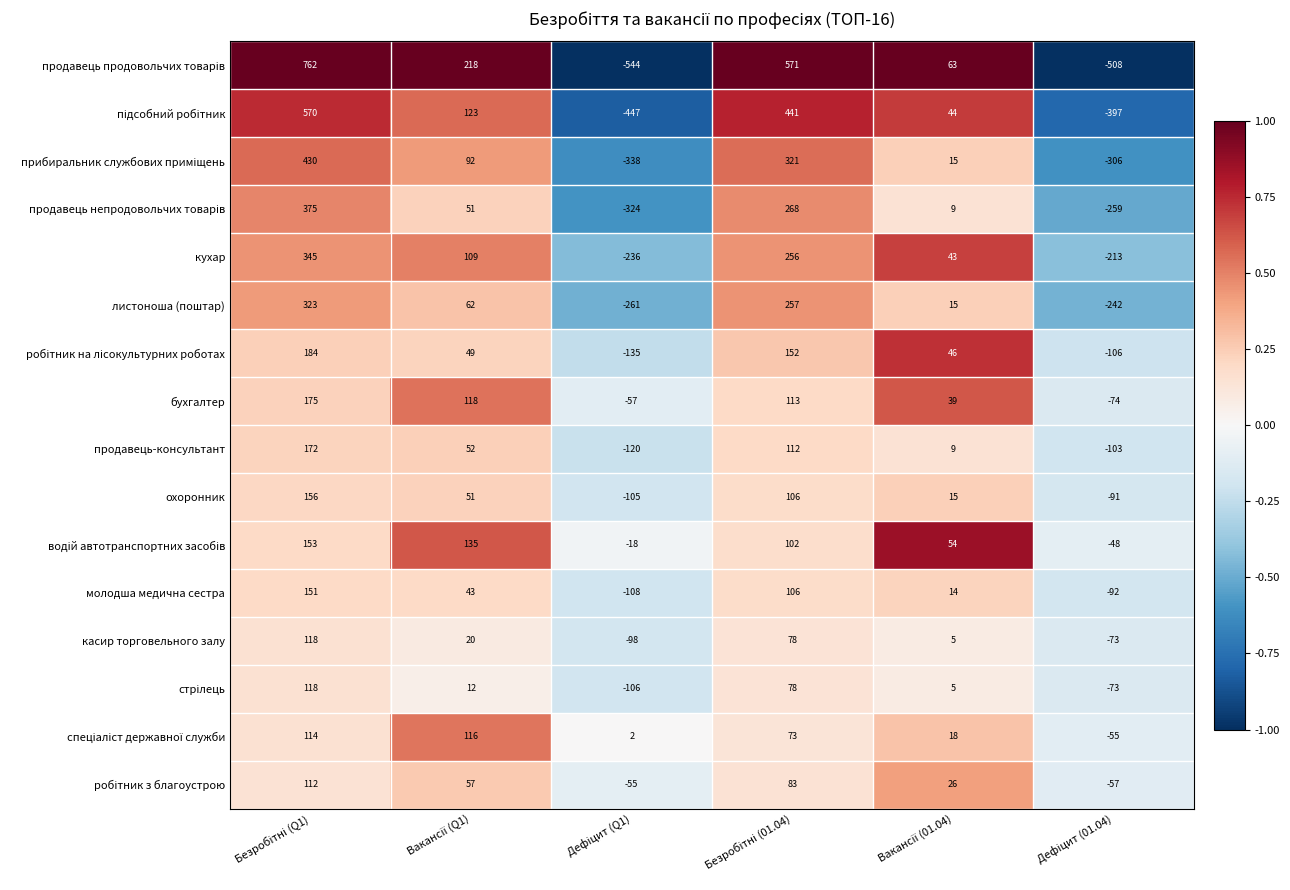

What is the difference between the maximum and minimum values in the продавець-консультант series?

292